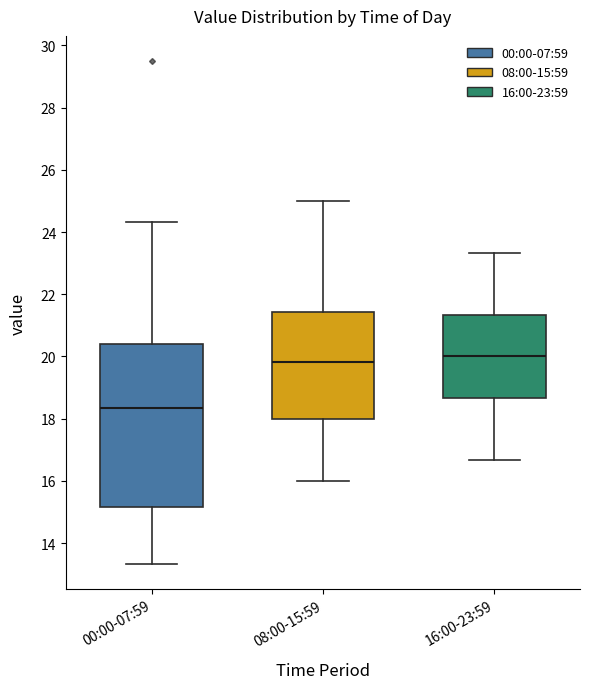

Reading left to right, transcribe this box plot: for each box, give where its median line is, the range the box spans, and where its two whiskers end, as read against the y-axis. The values are not printed on the chart, so give them approximately, as read against the axis.

00:00-07:59: median 18.4, box 15.2 to 20.4, whiskers 13.4 to 24.4
08:00-15:59: median 19.8, box 18.0 to 21.4, whiskers 16.0 to 25.0
16:00-23:59: median 20.0, box 18.6 to 21.4, whiskers 16.6 to 23.4